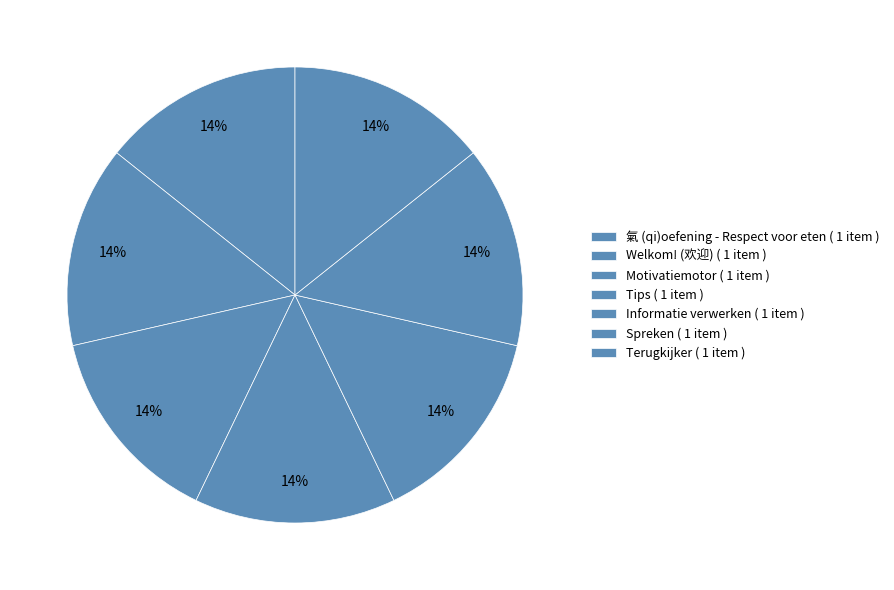

Which slice is the largest?

Tips